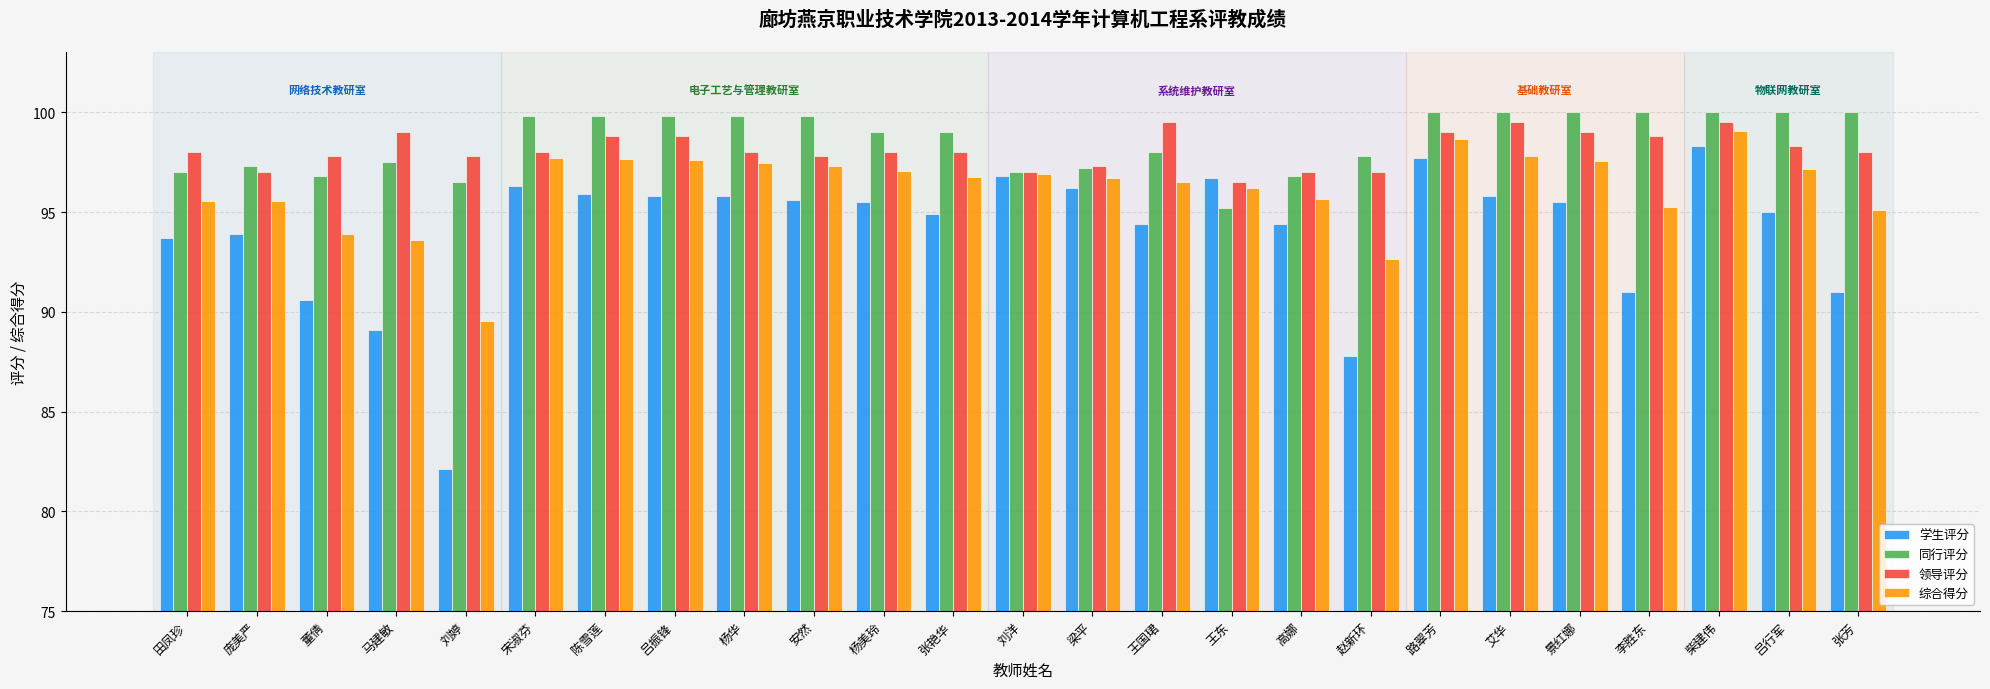

At 张芳, list the series in order from smallest to largest.

学生评分, 综合得分, 领导评分, 同行评分